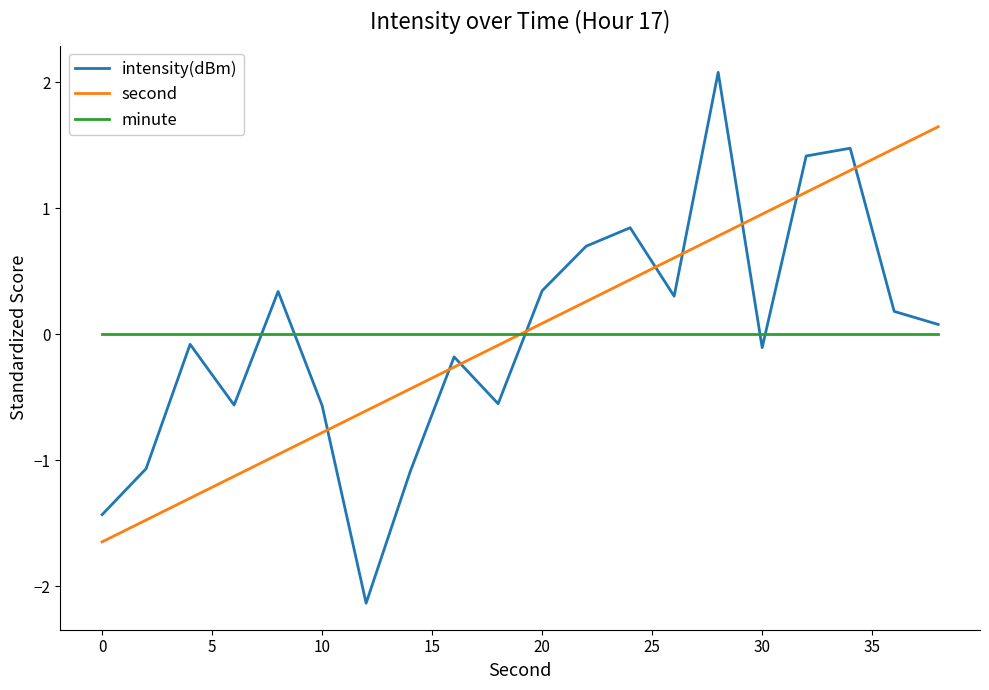

What is the lowest value of the intensity(dBm) series?

-2.1